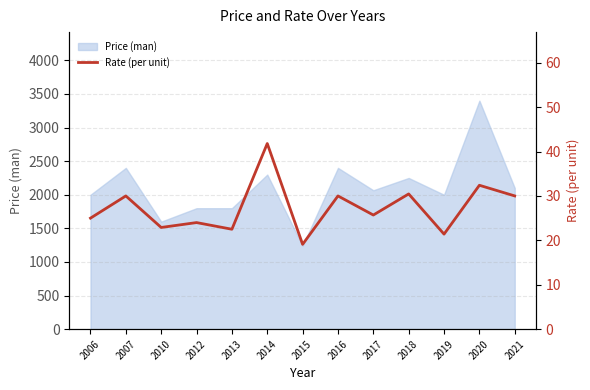

How many data points are less than 25?

5